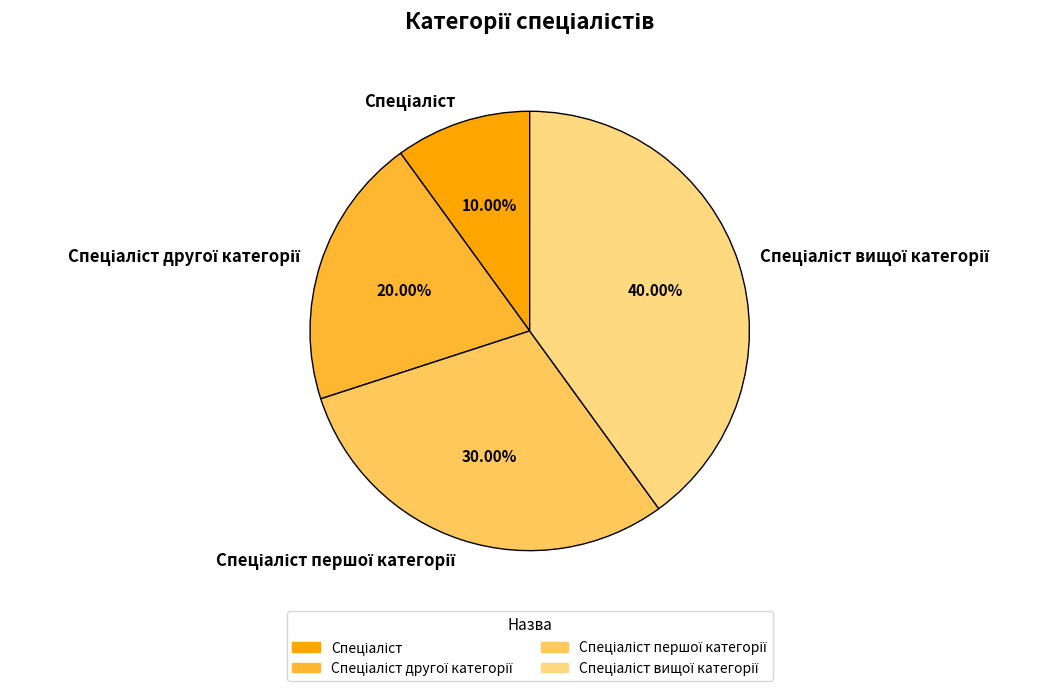

To the nearest percent, what is the average slice percentage?

25%